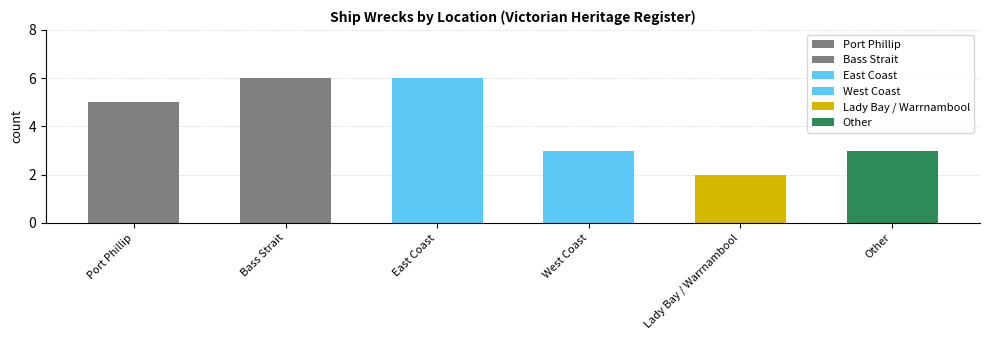

Between Other and East Coast, which is larger?

East Coast